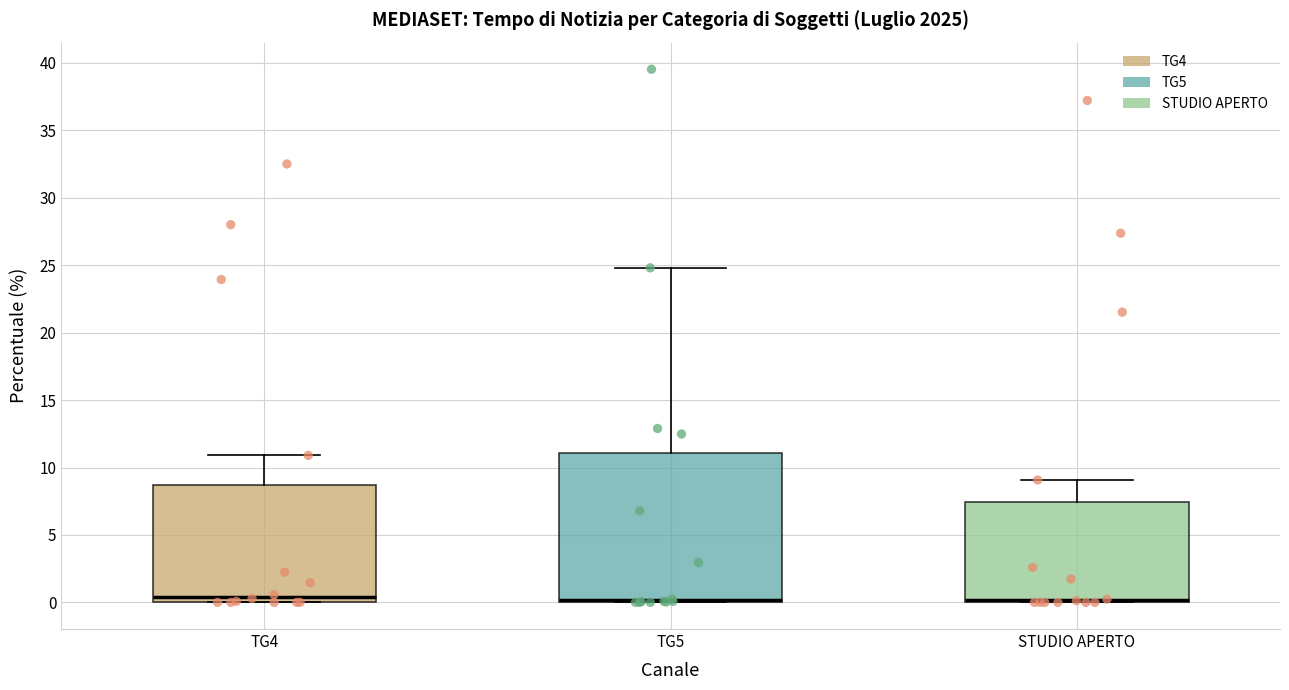

Comparing the boxes themselves (not the whiskers), which one is the tallest?

TG5